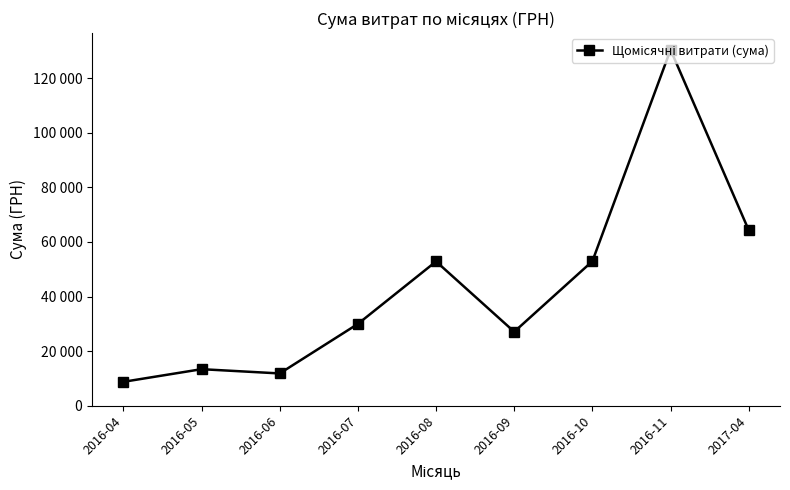

True or false: the data shows 52936.8 at 2016-10.

True